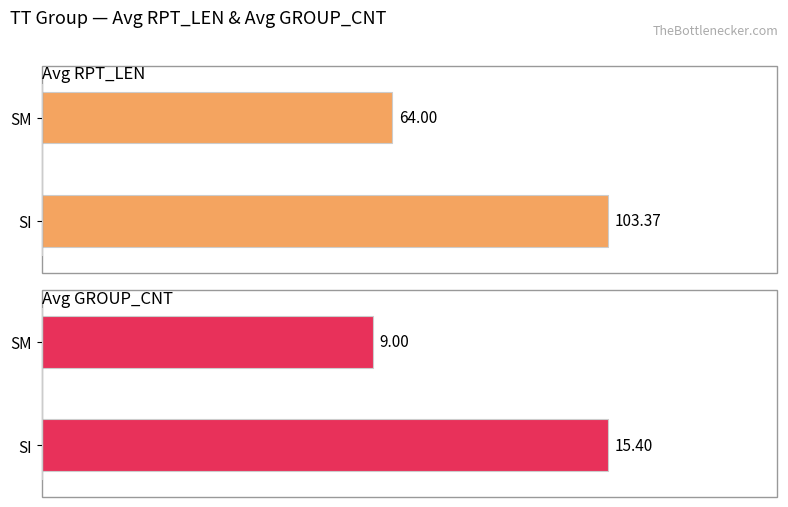

Count the number of categories in the chart.

2